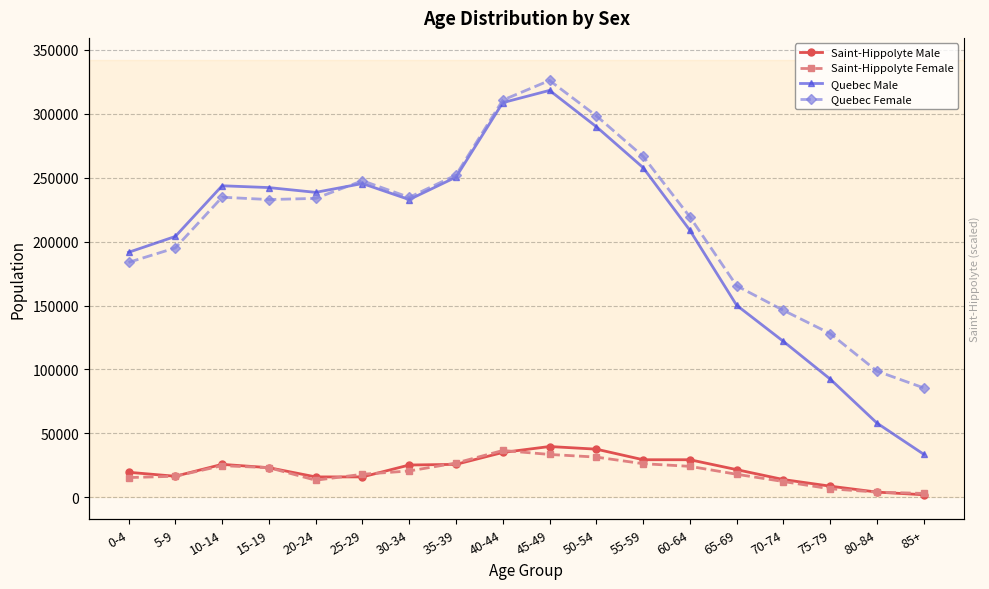

Which series has the widest spread of values?

Quebec Male